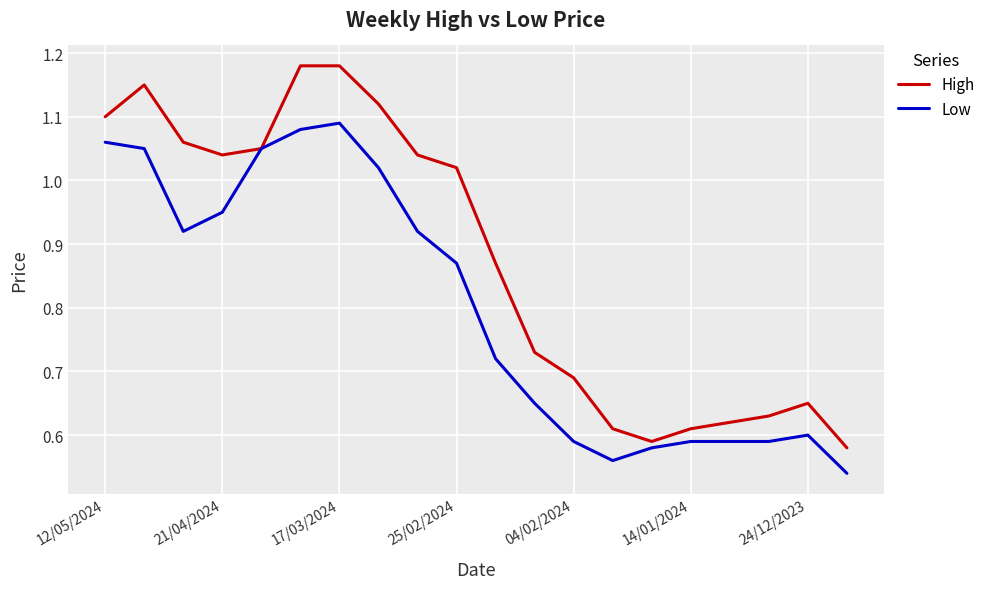

Which series has the largest total across all categories?

High